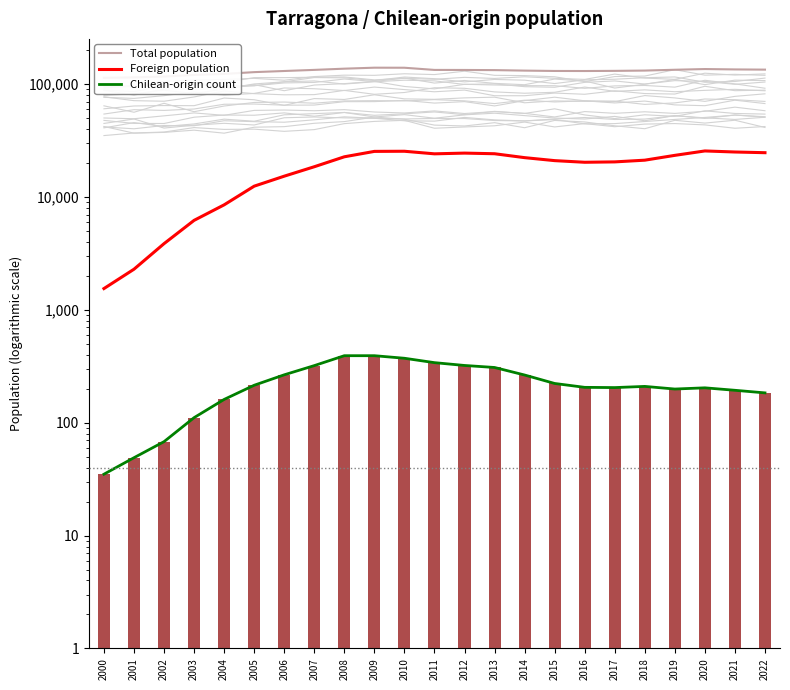

At which label does Foreign population reach its peak?

2020